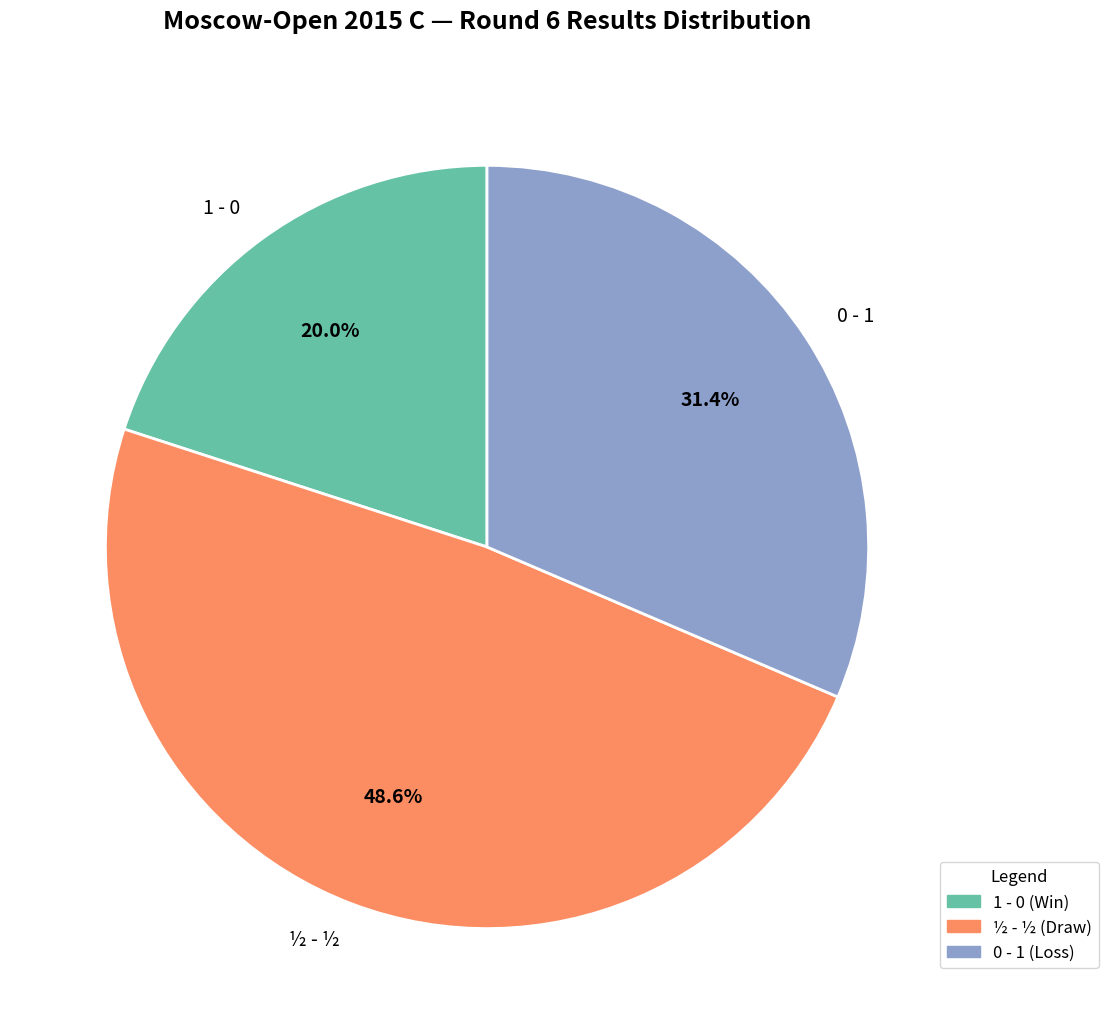

Does any single category account for the majority?

No